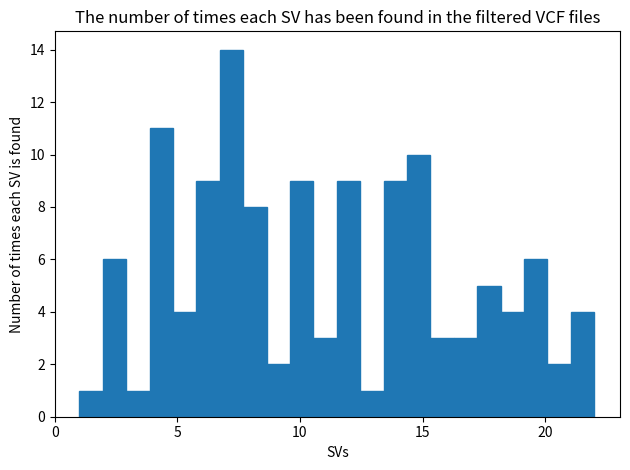

Around what value on the x-axis is the tallest bar? Give the approximate position of its centre, as read against the axis.

7.0